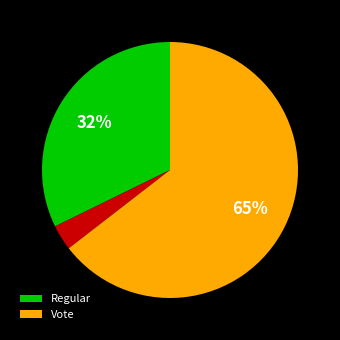

To the nearest percent, what is the average slice percentage?

33%